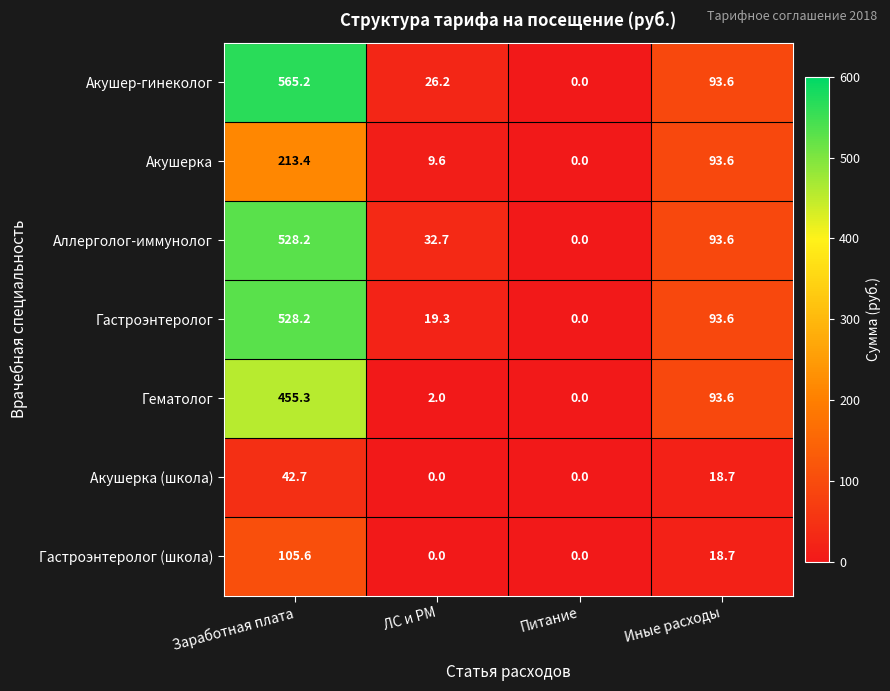

What is the difference between the highest and lowest values at ЛС и РМ?

32.7